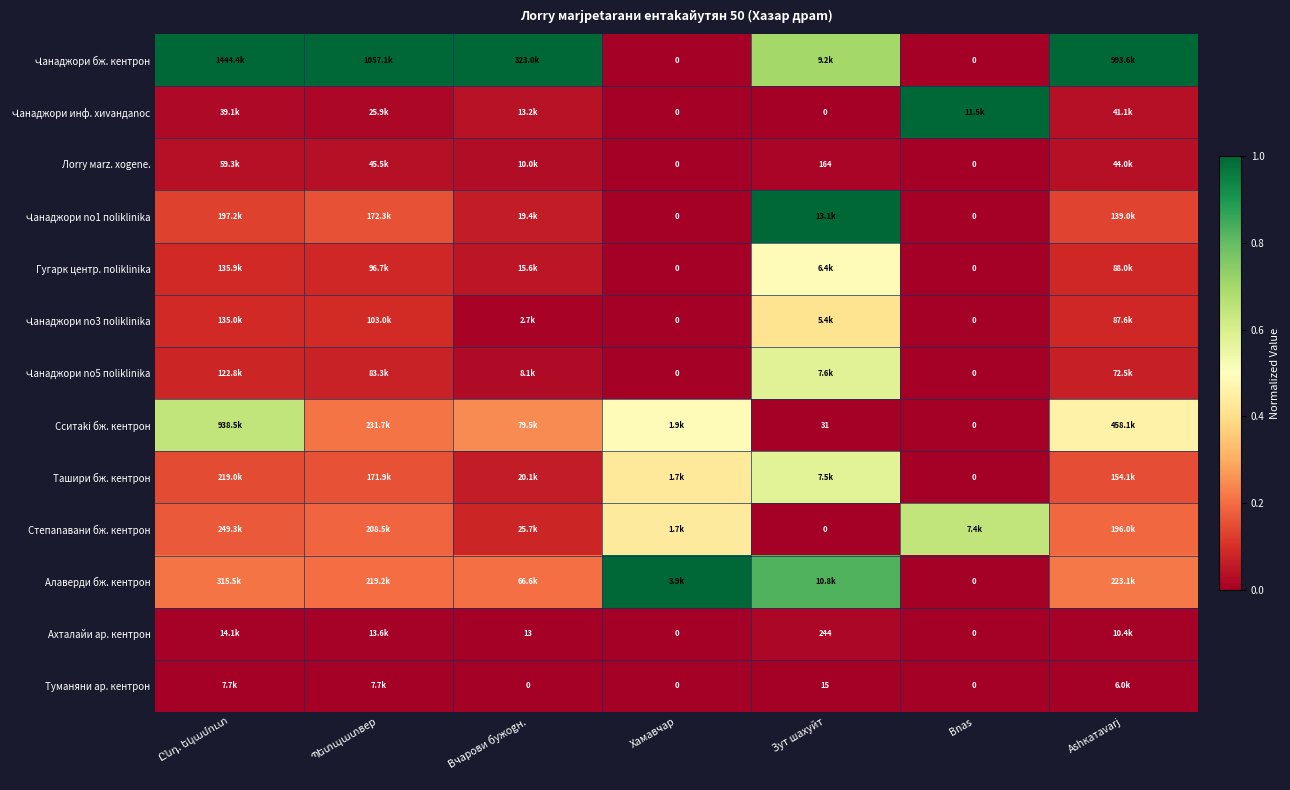

Which category has the highest value across all series?

Ընդ. եկամուտ